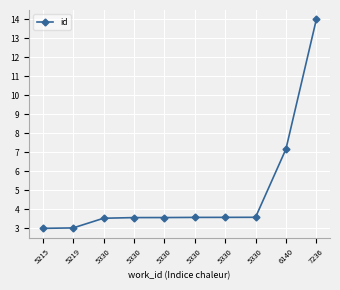

How many categories are shown in the chart?

10